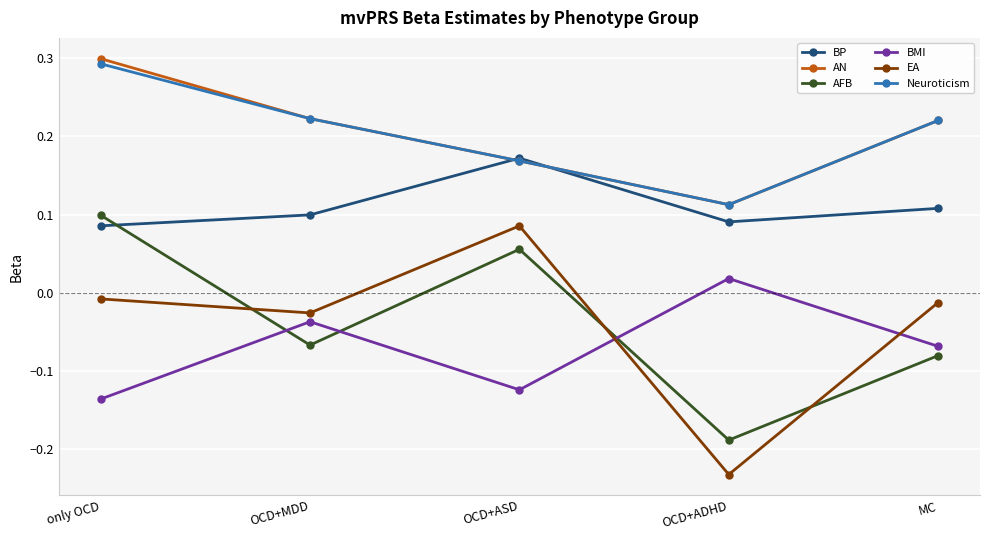

Where is BP nearest to the value 0?

only OCD